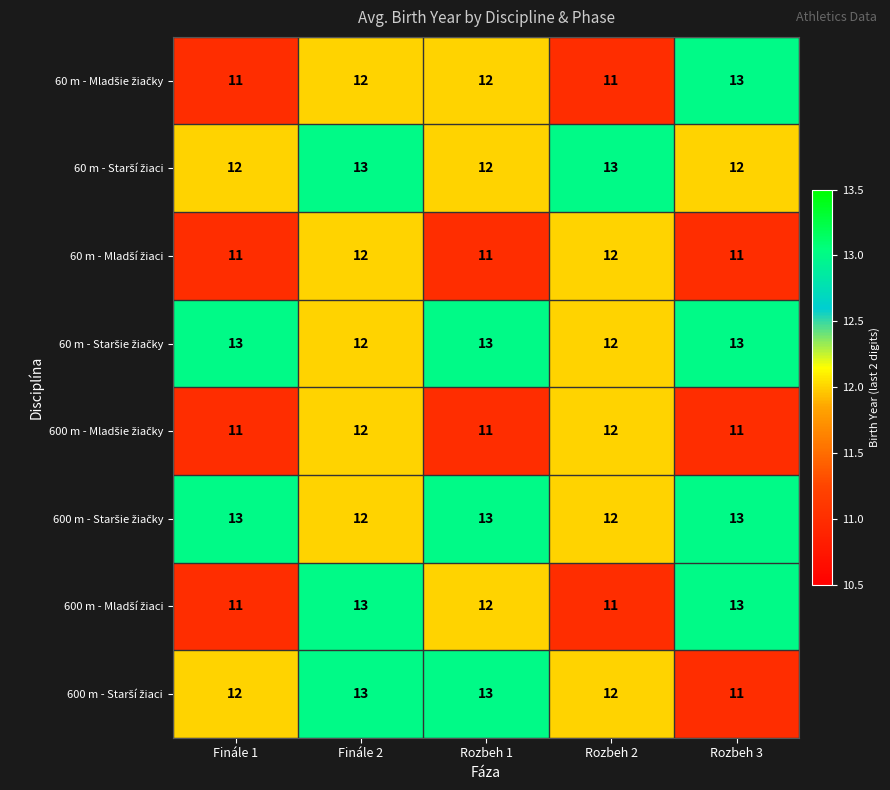

What is the minimum value shown in the chart?

11